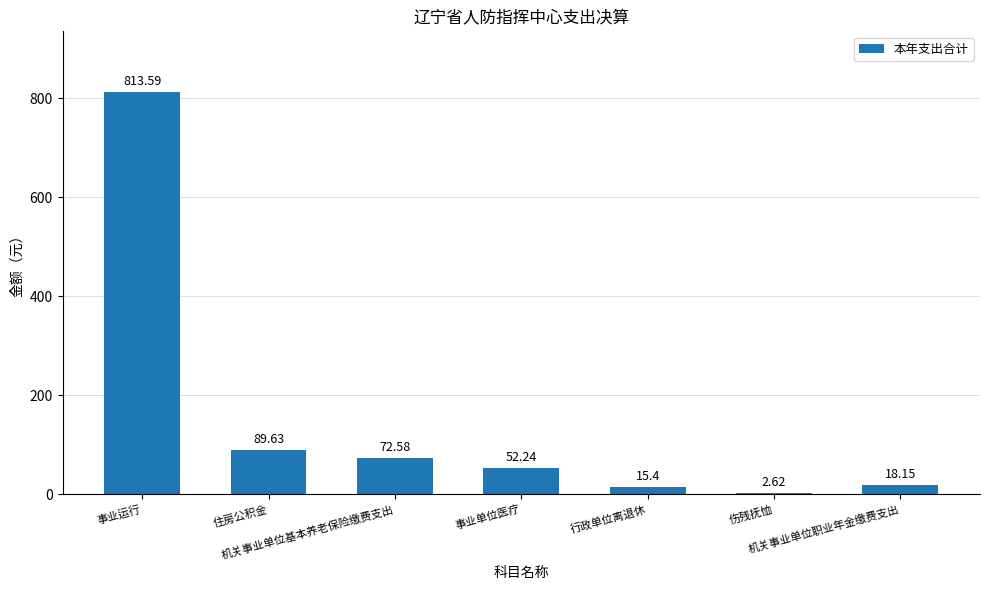

What is the sum of all values?

1064.2